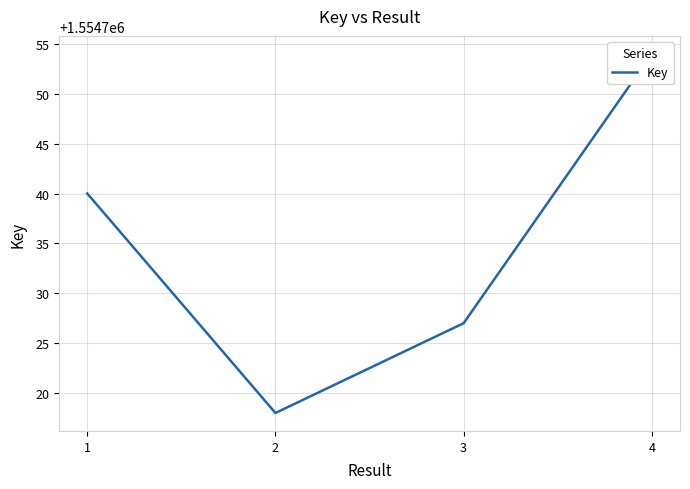

Approximately how many times larger is the value at 4 compared to 3?

1.0